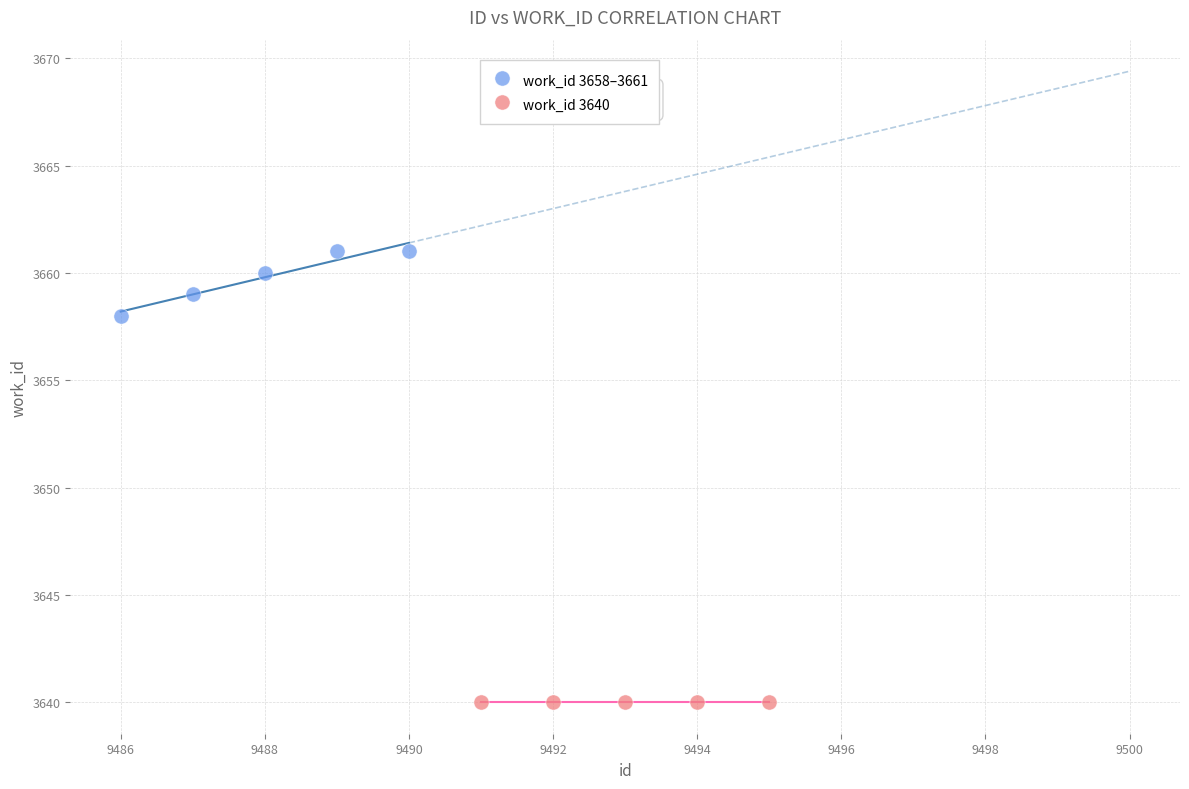

Which series contains the lowest Y value?

work_id 3640